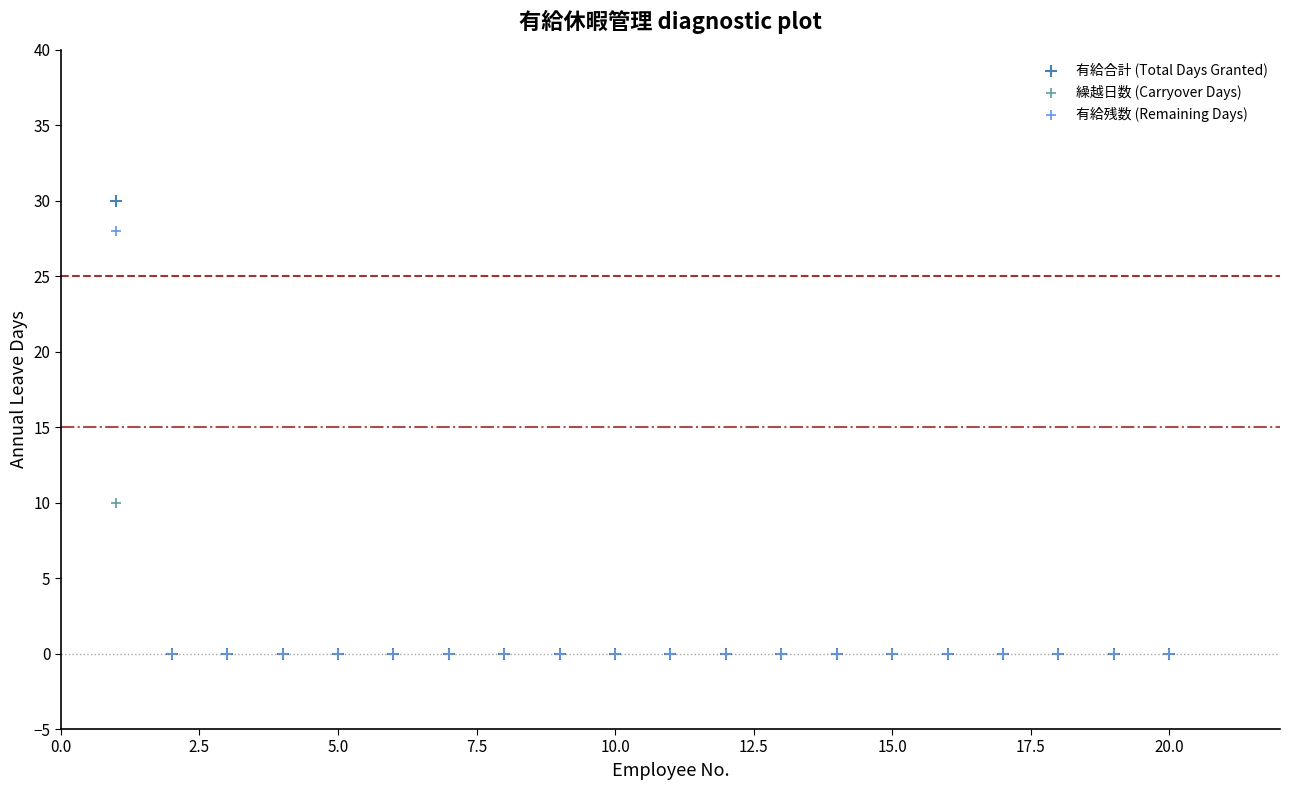

Across all series, what Y value is closest to 15?

10